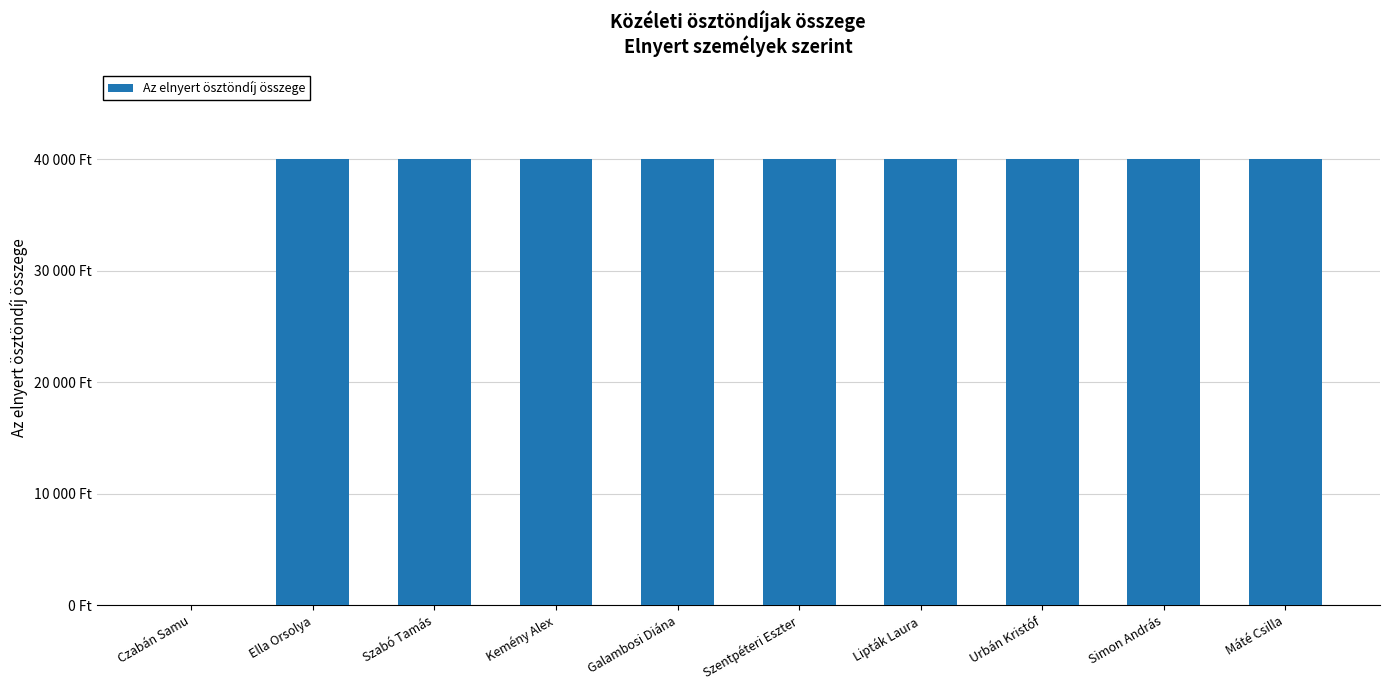

Which label corresponds to the largest value in the chart?

Ella Orsolya